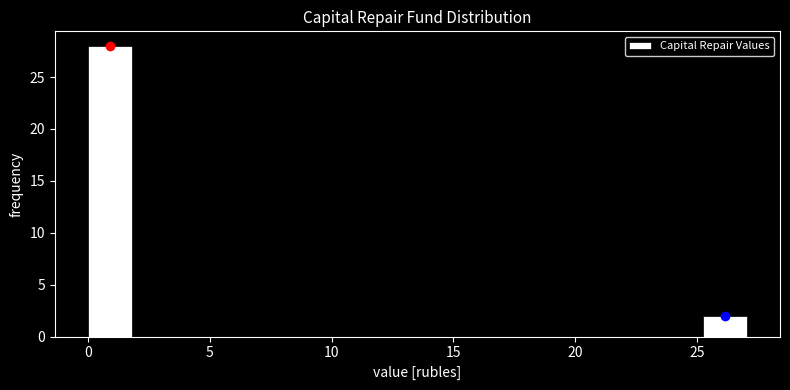

Around what value on the x-axis is the tallest bar? Give the approximate position of its centre, as read against the axis.

1.0